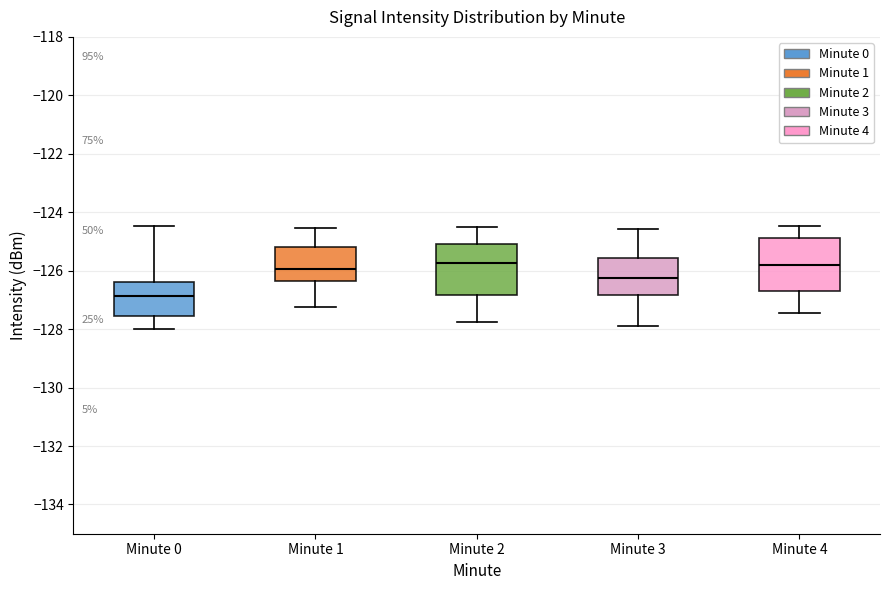

Reading left to right, read every box against the y-axis: the position of its median line, the range the box covers, and the ends of its whiskers. The values are not printed on the chart, so give them approximately, as read against the axis.

Minute 0: median -126.8, box -127.6 to -126.4, whiskers -128.0 to -124.4
Minute 1: median -126.0, box -126.4 to -125.2, whiskers -127.2 to -124.6
Minute 2: median -125.8, box -126.8 to -125.0, whiskers -127.8 to -124.6
Minute 3: median -126.2, box -126.8 to -125.6, whiskers -128.0 to -124.6
Minute 4: median -125.8, box -126.8 to -124.8, whiskers -127.4 to -124.4